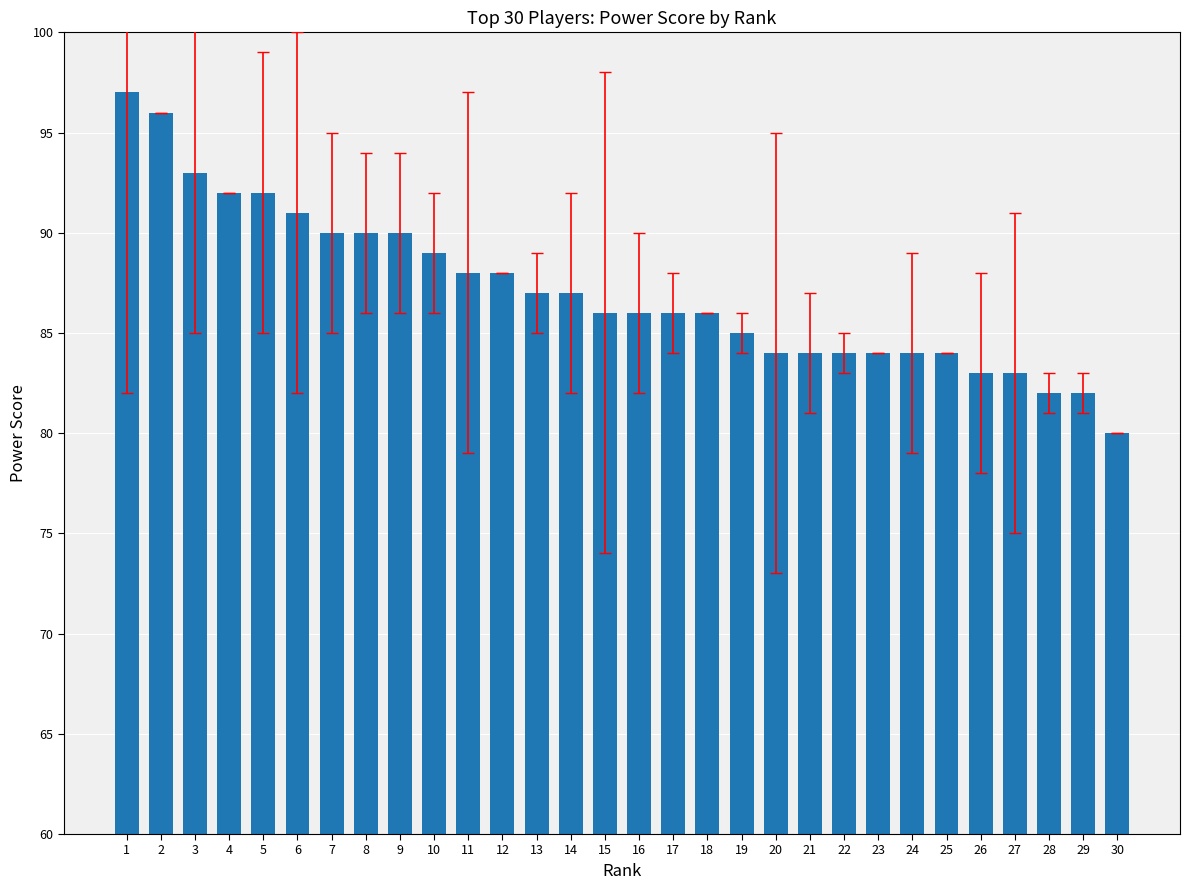

How many categories are shown in the chart?

30